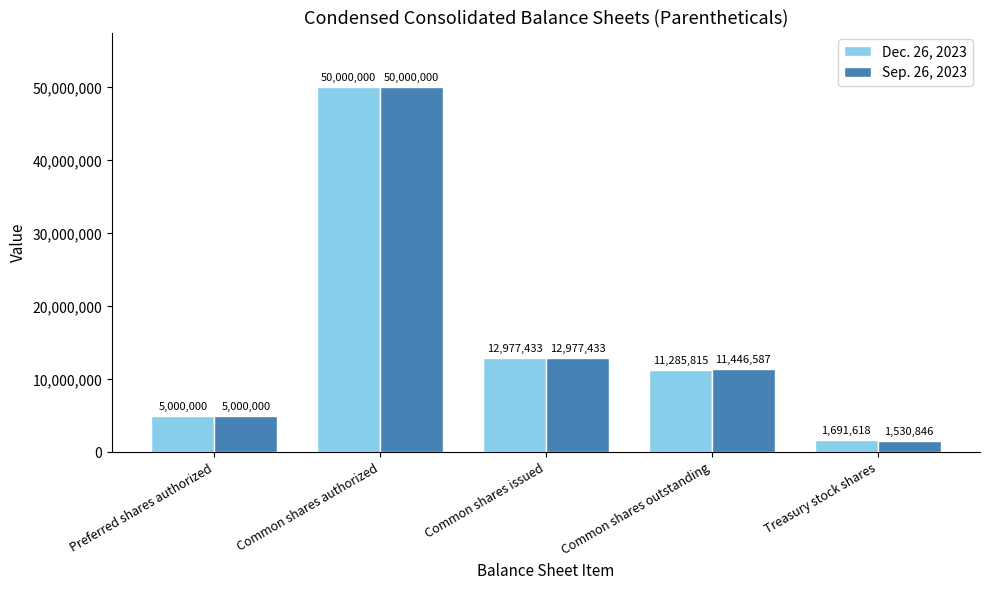

How many bars are there in total?

10